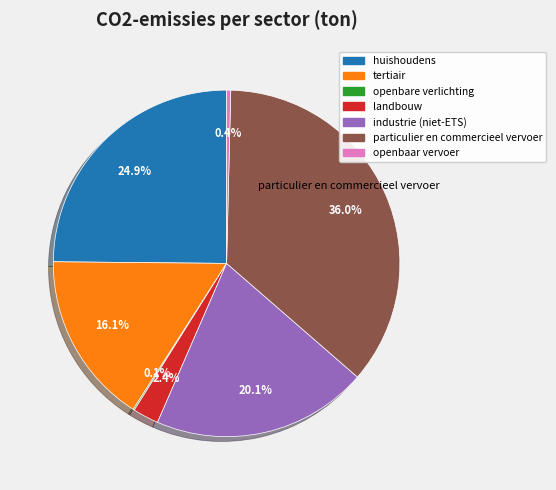

Approximately how many times larger is the value at huishoudens compared to industrie (niet-ETS)?

1.2